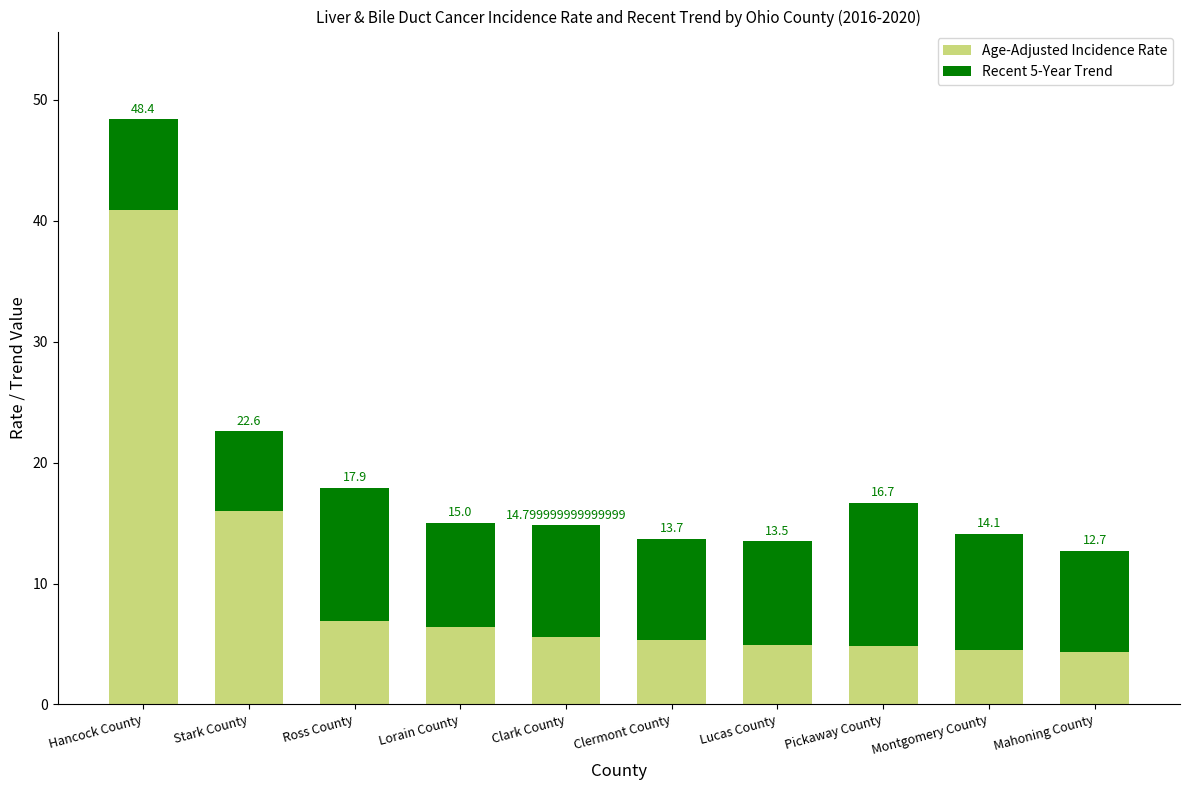

What is the average value of the Recent 5-Year Trend series?

9.0